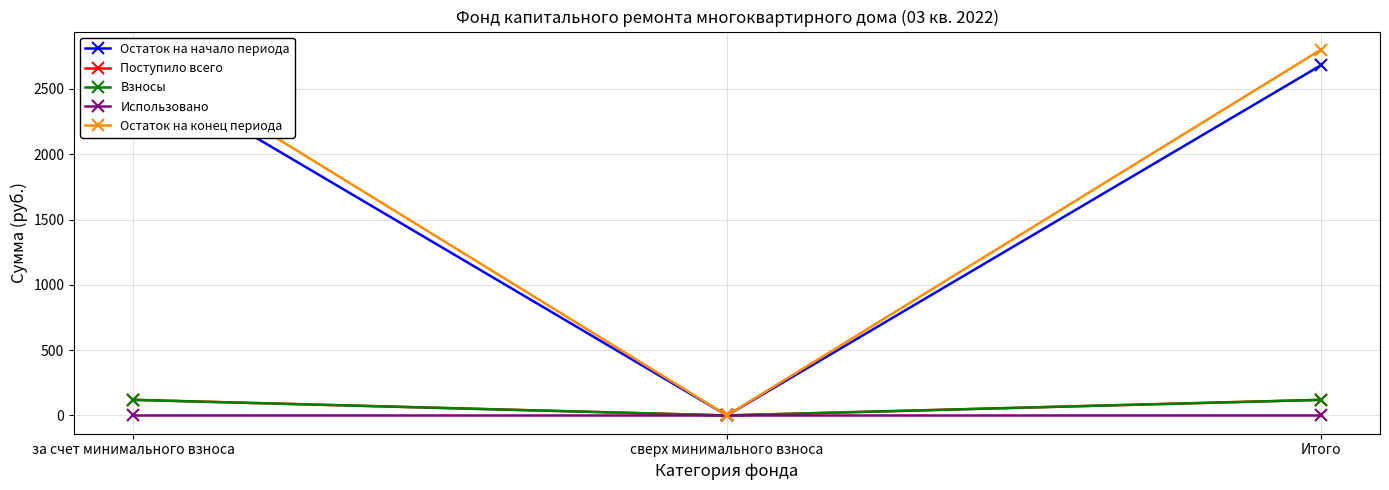

List the labels in order of Поступило всего value, smallest first.

сверх минимального взноса, за счет минимального взноса, Итого